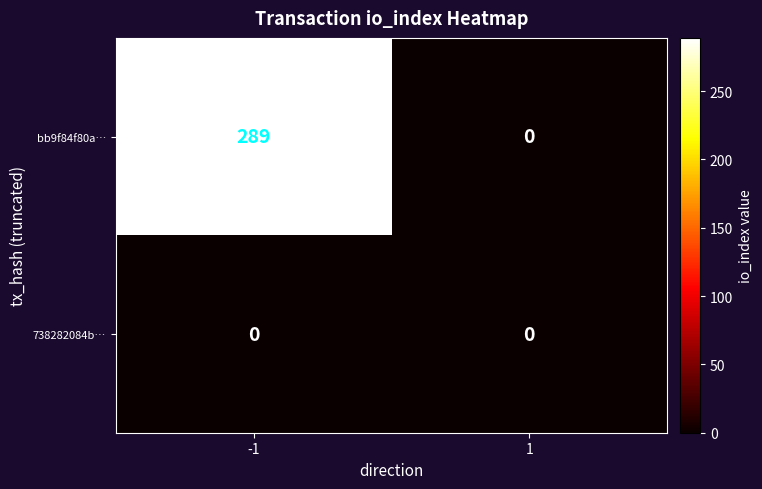

Reading right to left, extract all data points from this chart.

bb9f84f80a…: 0	289
738282084b…: 0	0